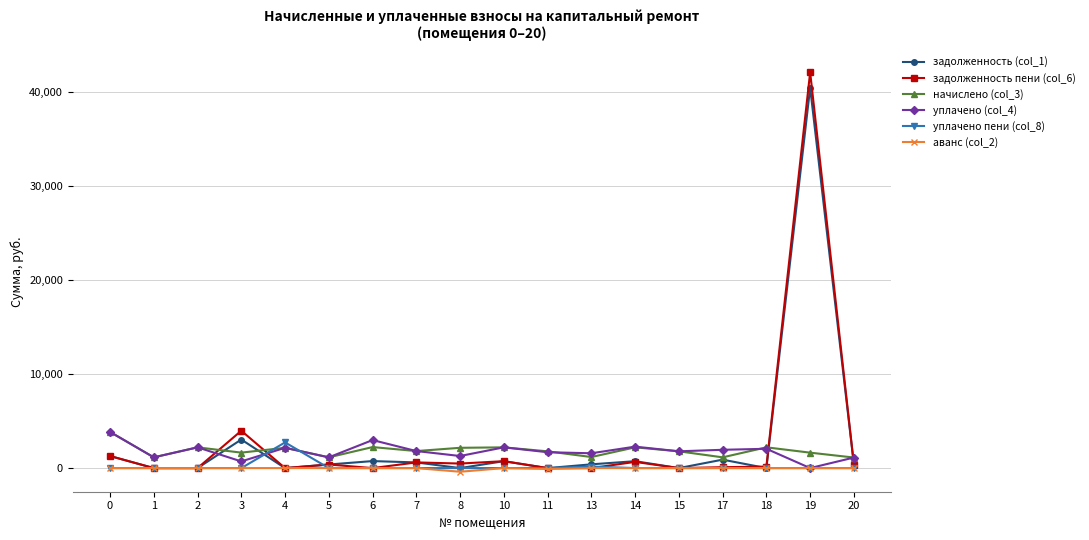

How many data points does each series have?

18